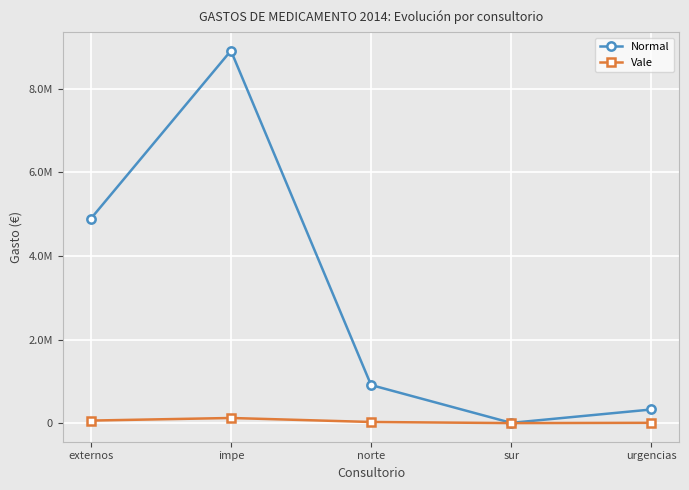

Does the chart have visible grid lines?

Yes